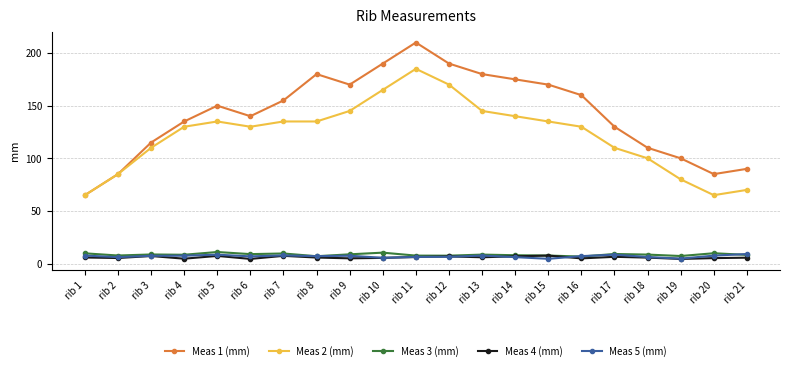

At how many categories does at least one series exceed 35?

21